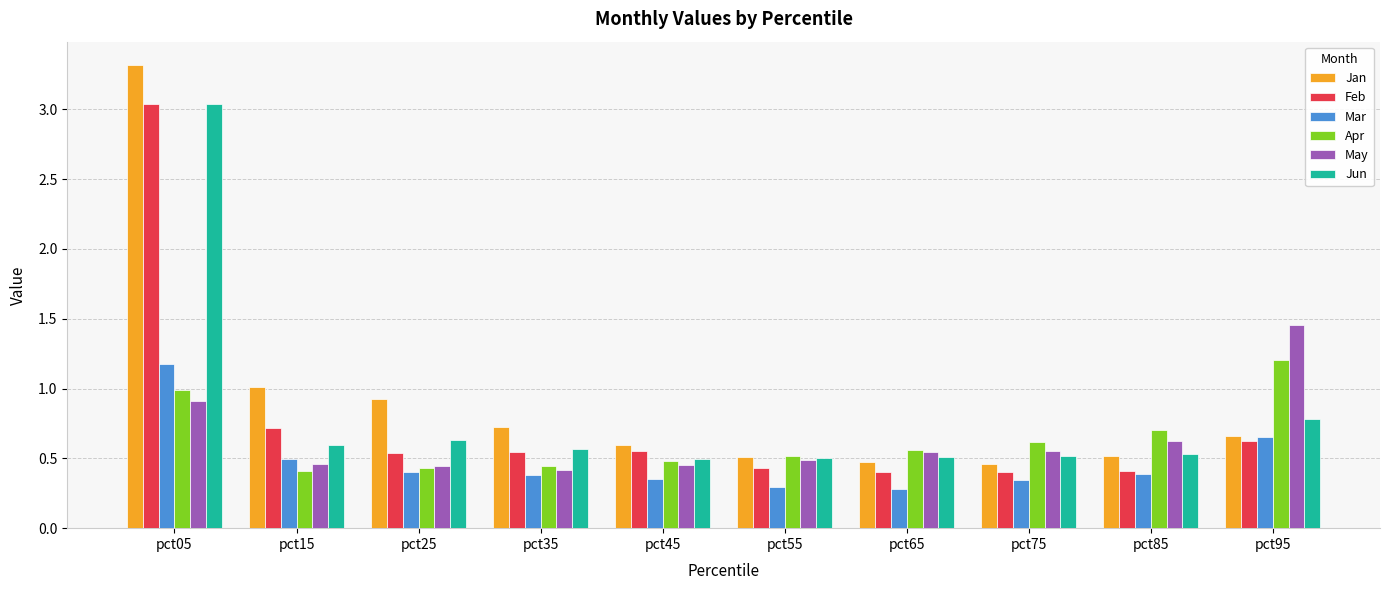

What is the difference between the May values at pct65 and pct45?

0.1